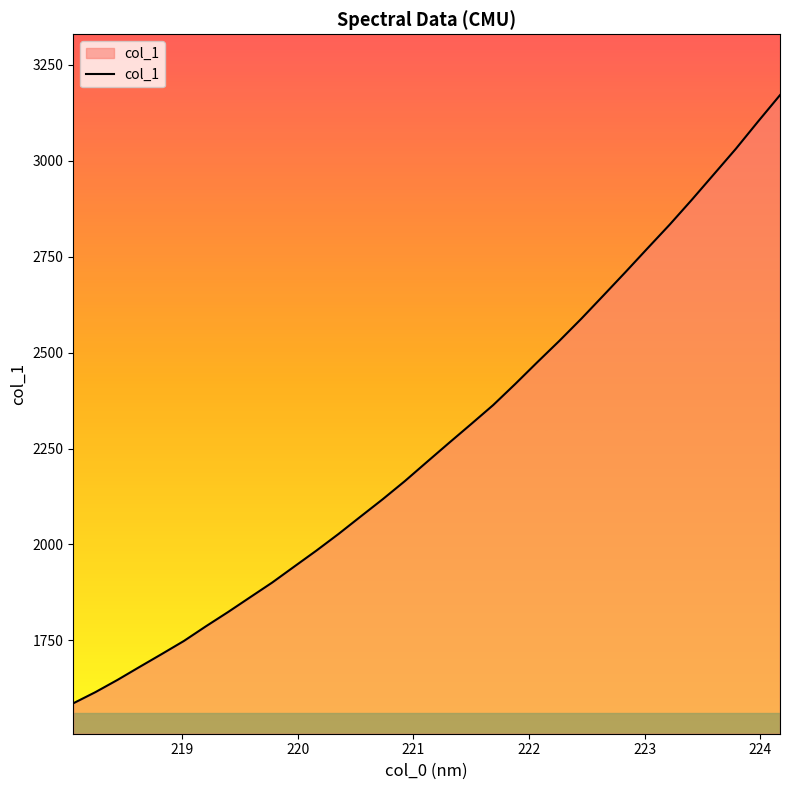

What is the greatest value displayed?

3171.3